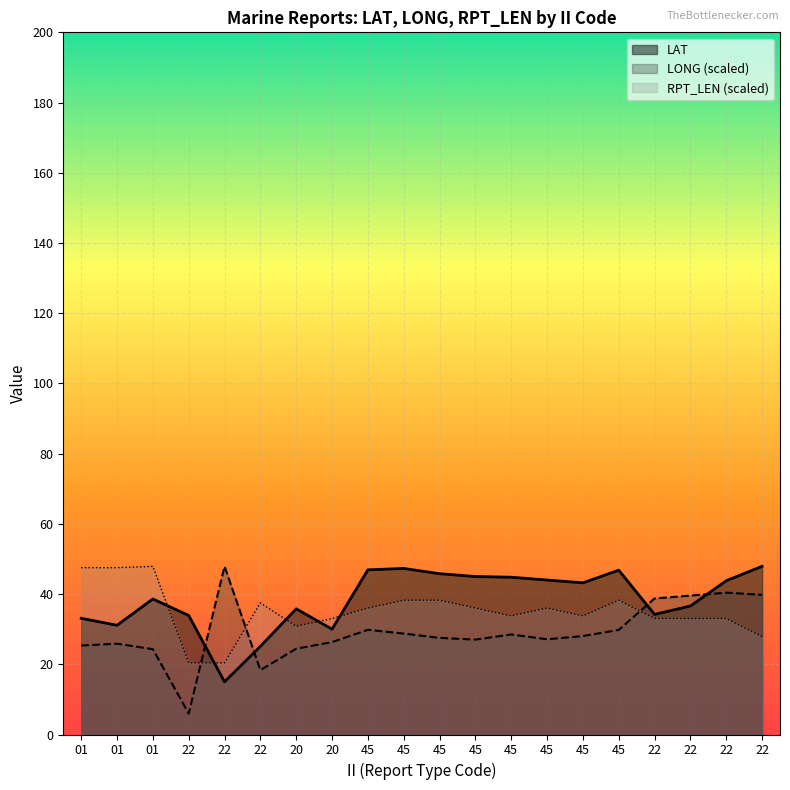

True or false: LAT has a value of 38.6 at 01.

True